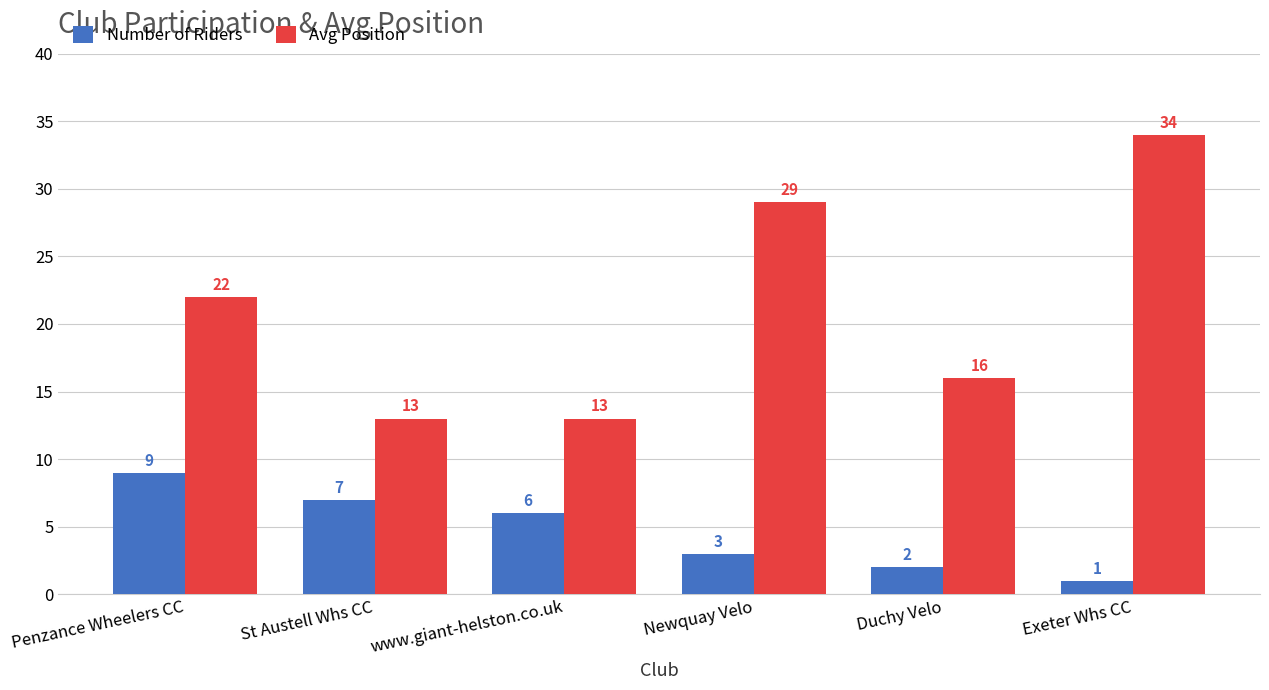

Rank the series at Newquay Velo from lowest to highest value.

Number of Riders, Avg Position